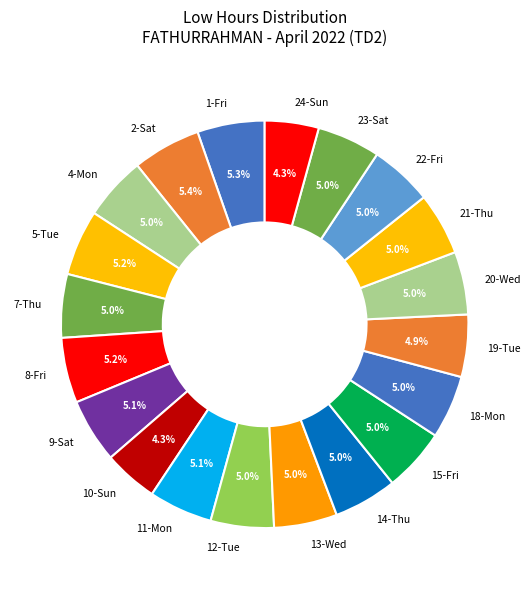

Count the number of slices in the pie.

20